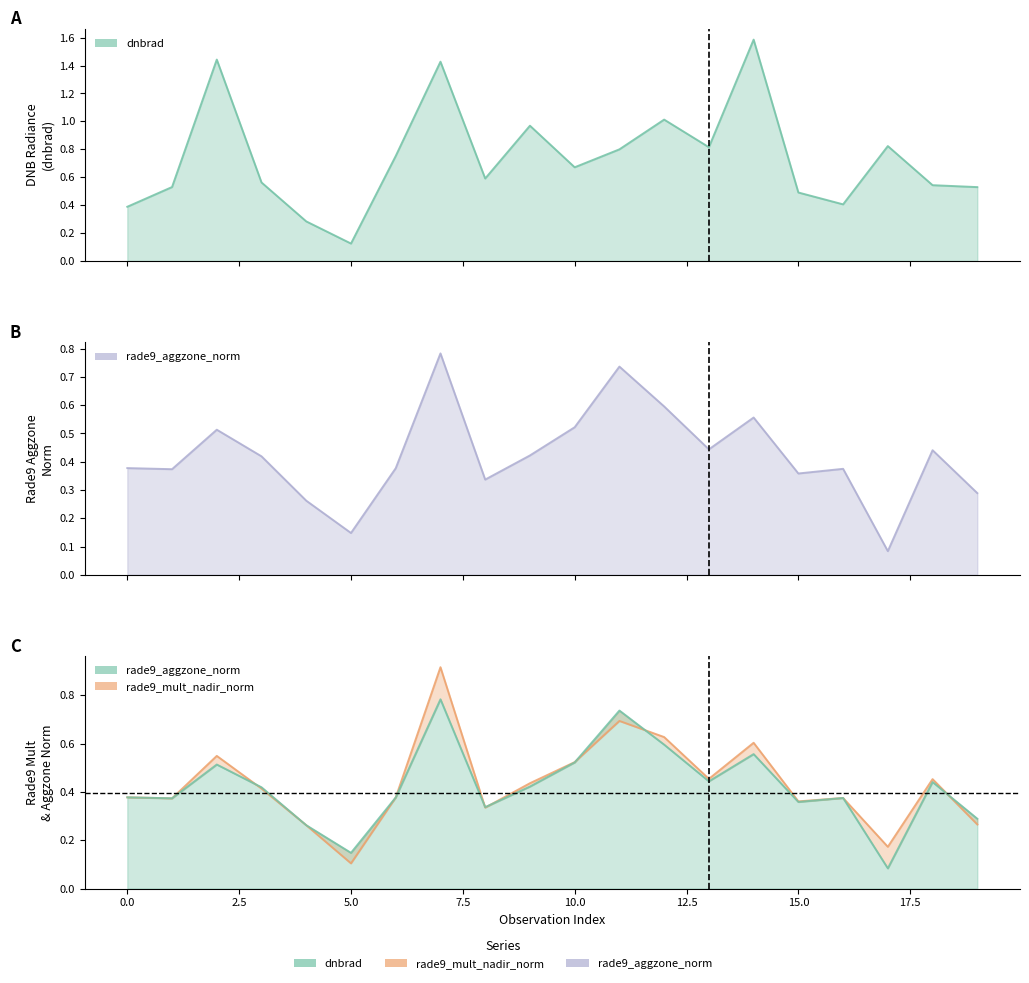

What is the value of the rade9_mult_nadir_norm point at the 6th from the left?

0.1